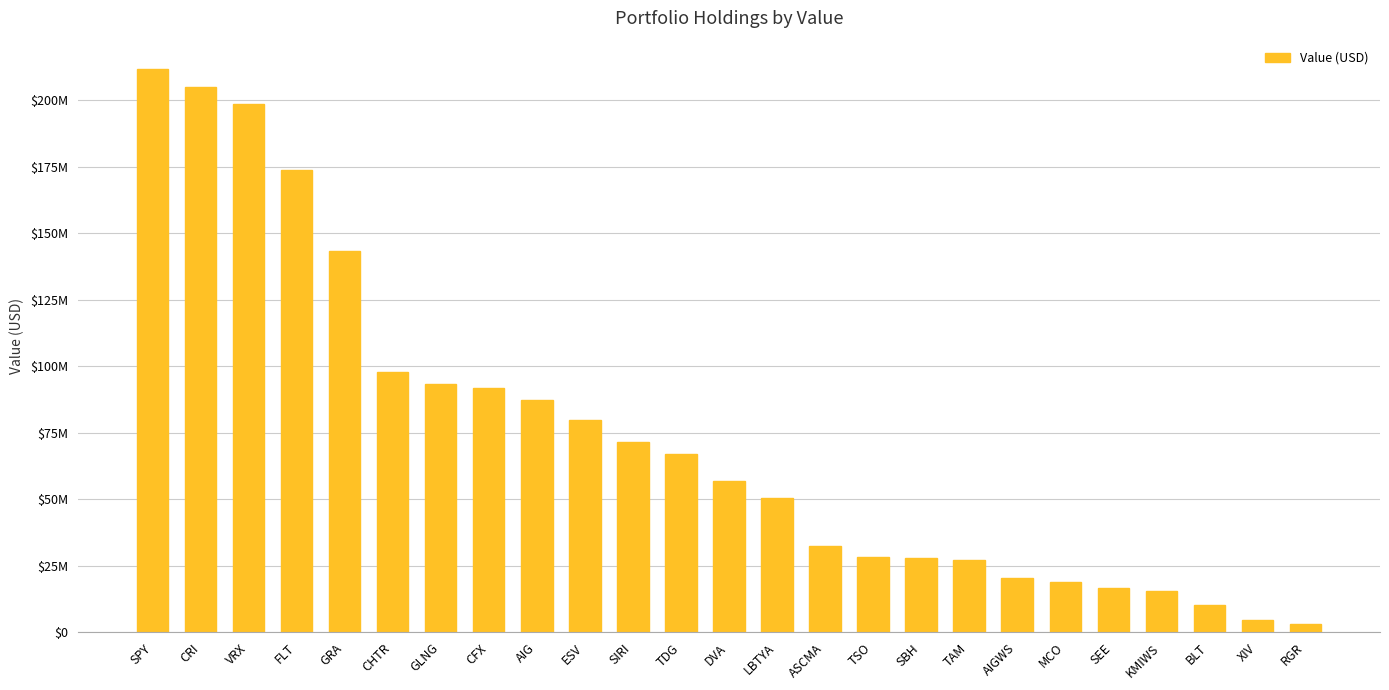

Reading right to left, extract all data points from this chart.

RGR=3250000	XIV=4662000	BLT=10369000	KMIWS=15680000	SEE=16765000	MCO=18888000	AIGWS=20327000	TAM=27070000	SBH=28032000	TSO=28253000	ASCMA=32297000	LBTYA=50414000	DVA=56955000	TDG=66974000	SIRI=71667000	ESV=79708000	AIG=87475000	CFX=91765000	GLNG=93292000	CHTR=97841000	GRA=143241000	FLT=173730000	VRX=198587000	CRI=205091000	SPY=211754000